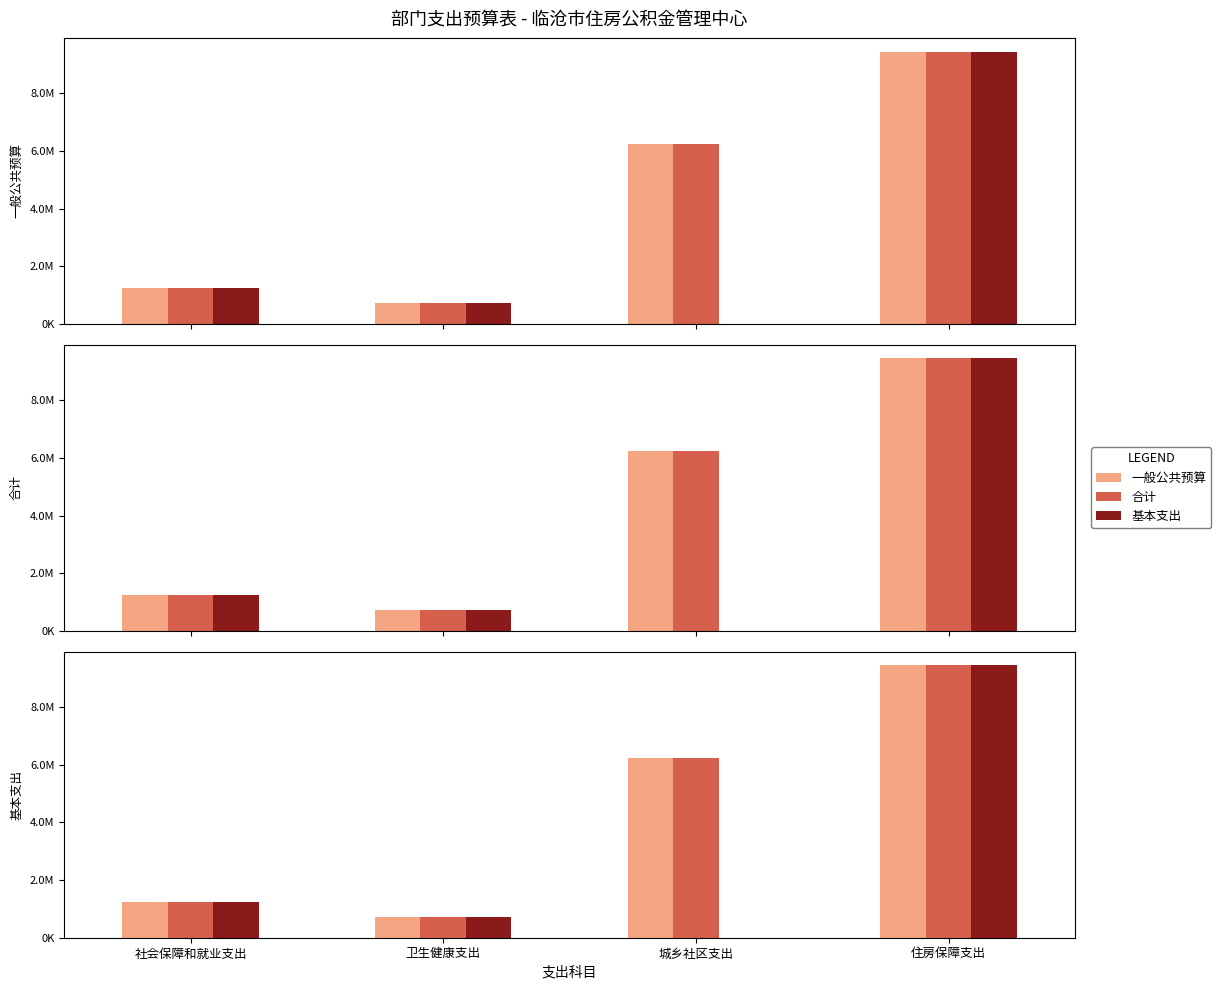

What is the label of the 4th bar from the left?

住房保障支出